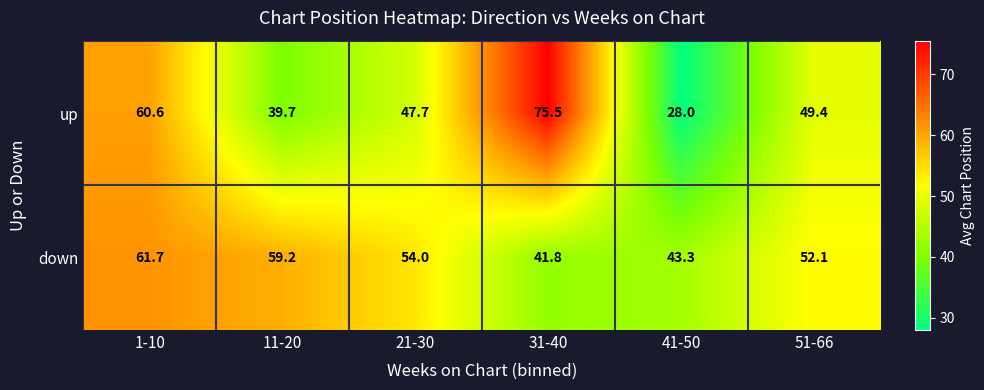

What is the sum of all up values?

300.9